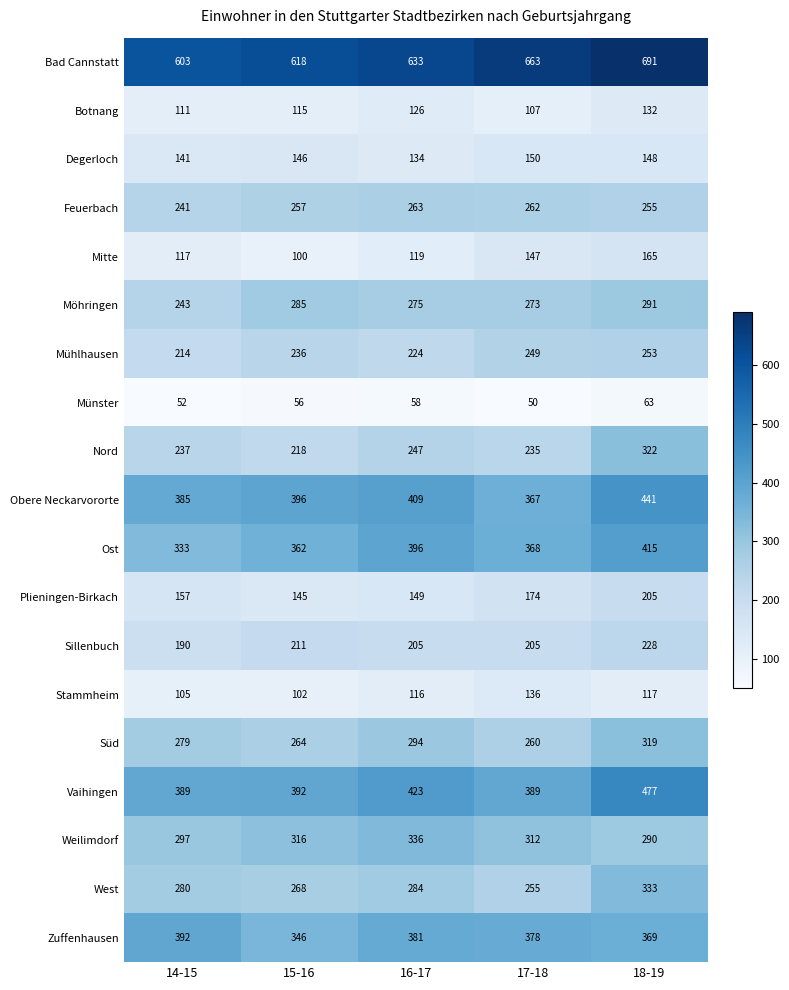

Count the number of data series in this chart.

19